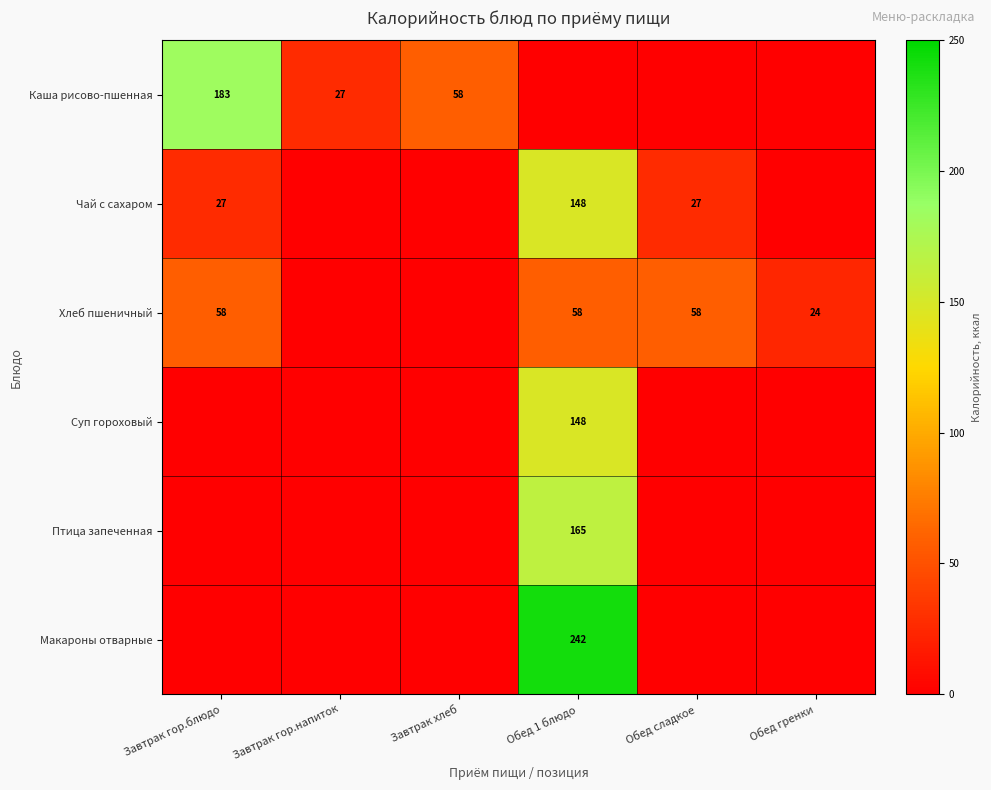

At which category is the sum across all series the highest?

Обед 1 блюдо